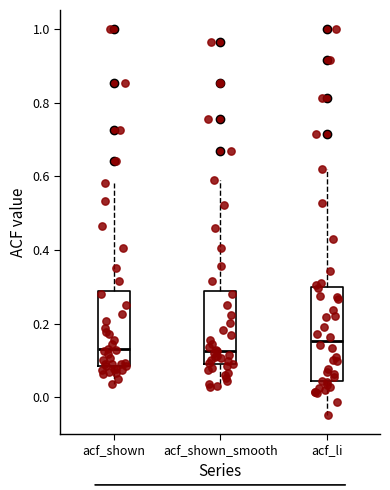

Which box is the tallest, from its lower edge to its upper edge?

acf_li